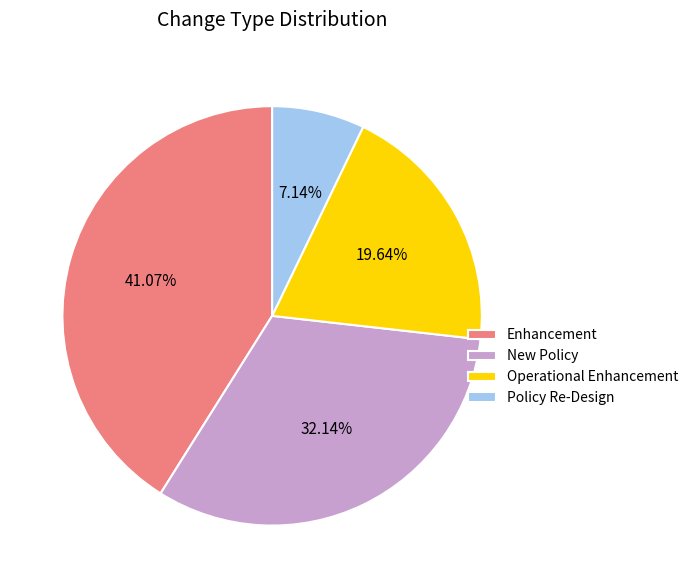

Which slice is the smallest?

Policy Re-Design